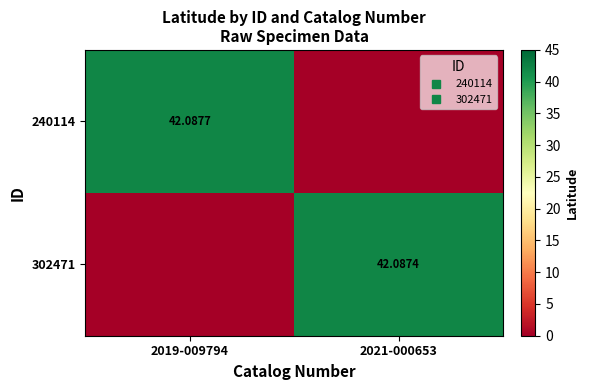

Which series has the widest spread of values?

240114